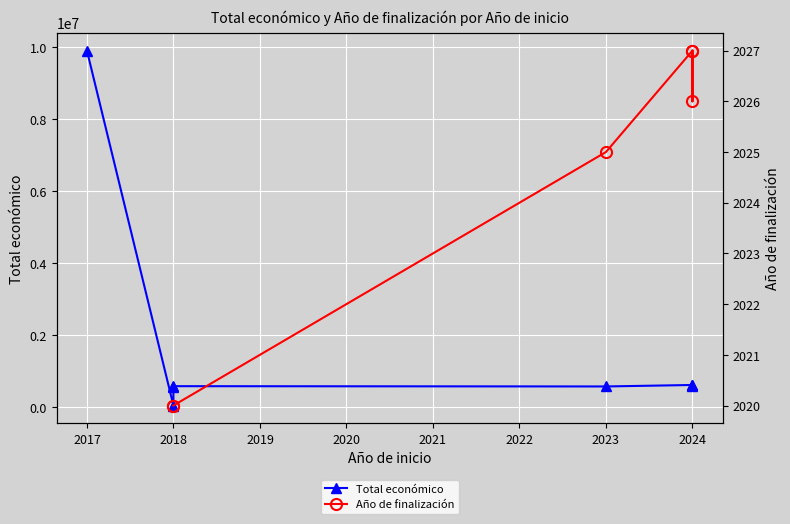

How many lines are shown in the chart?

2